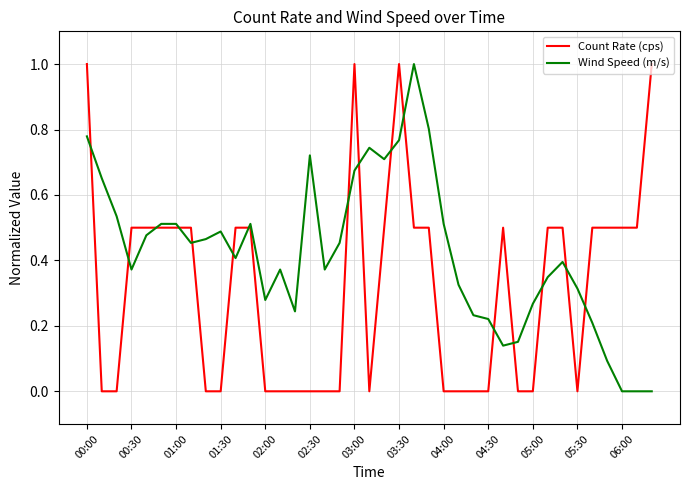

List the series in order of their overall mean, lowest first.

Count Rate (cps), Wind Speed (m/s)